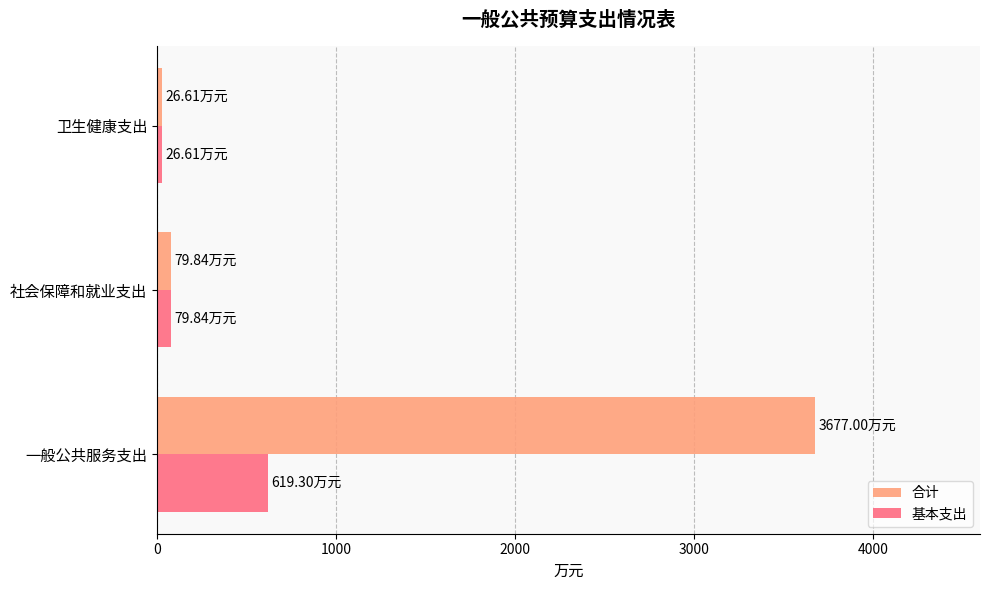

At 一般公共服务支出, list the series in order from largest to smallest.

合计, 基本支出